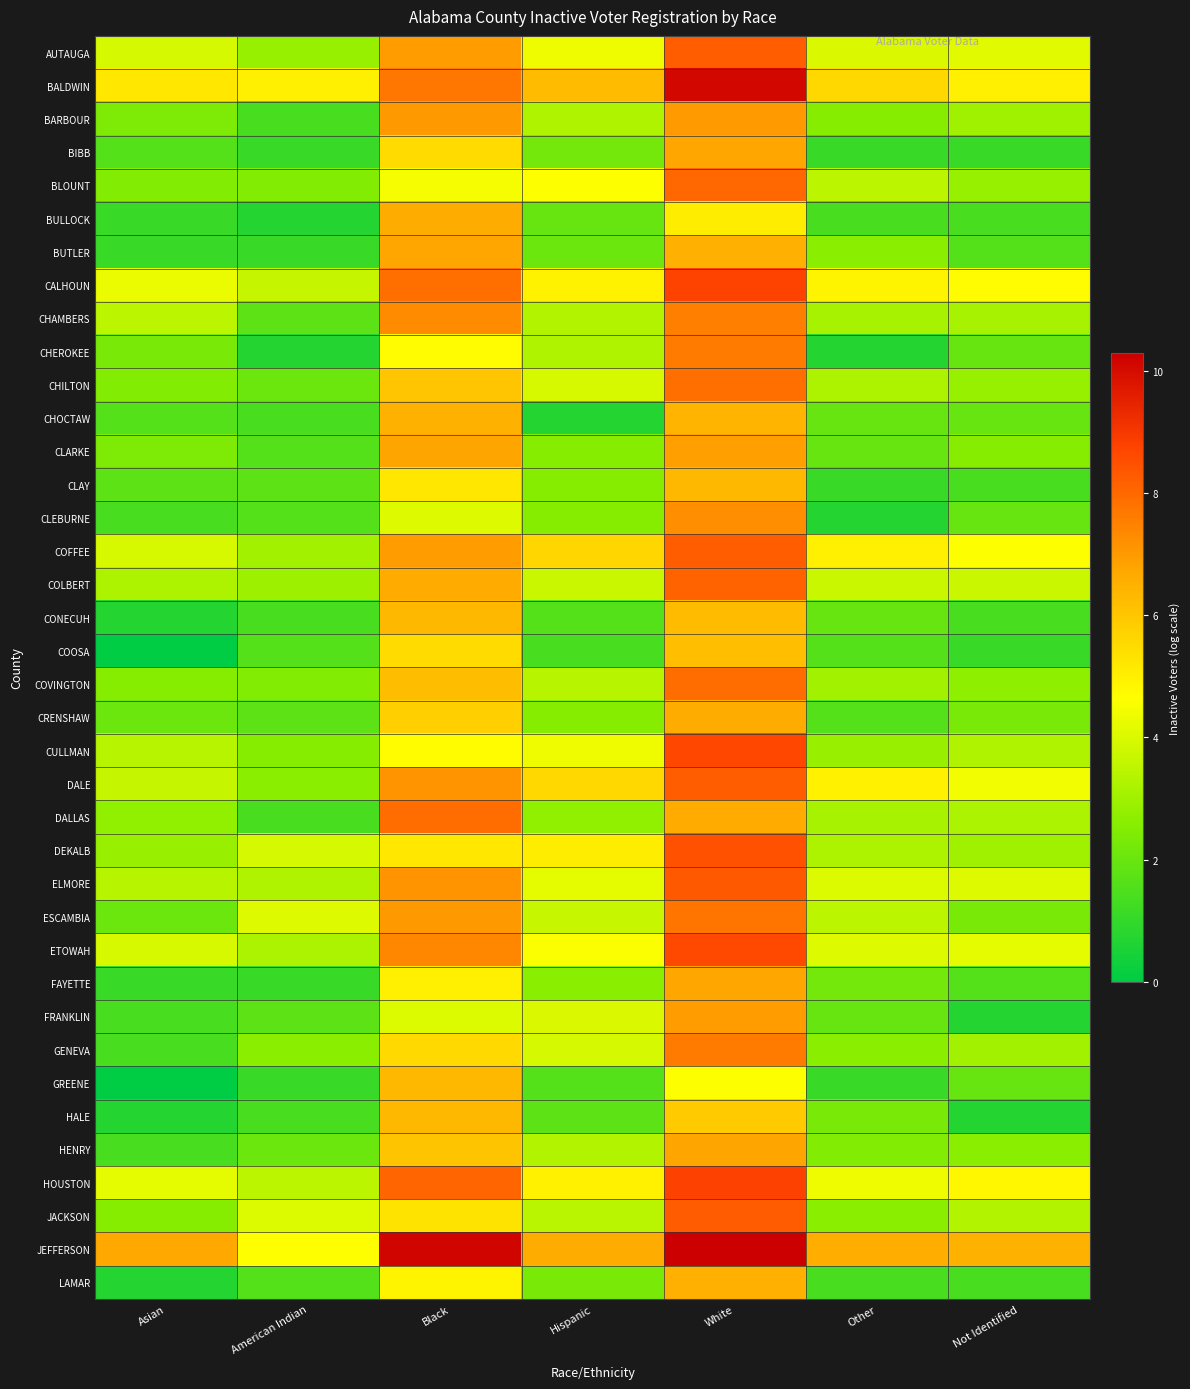

How many categories are shown in the chart?

7